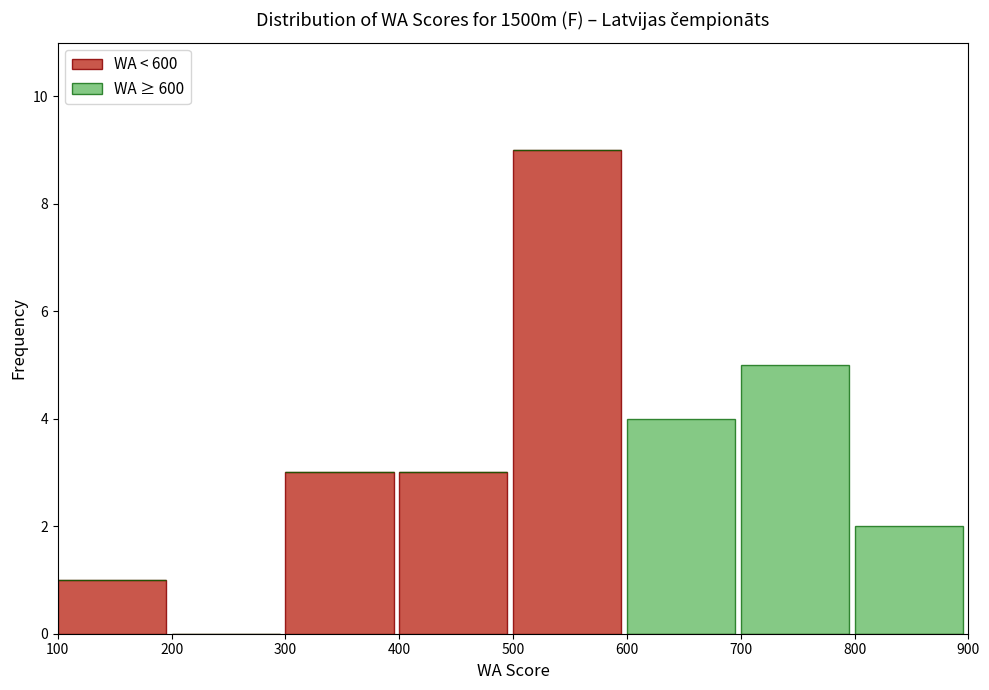

Reading left to right, list the values for the WA < 600 series.

100=1	200=0	300=3	400=3	500=9	600=0	700=0	800=0